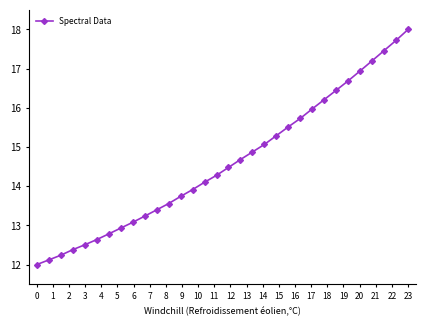

What is the maximum value shown in the chart?

18.0